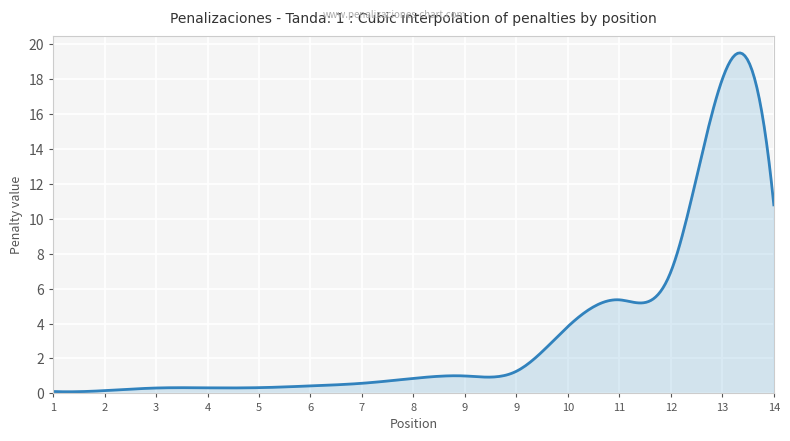

What is the difference between the maximum and minimum values?

19.4